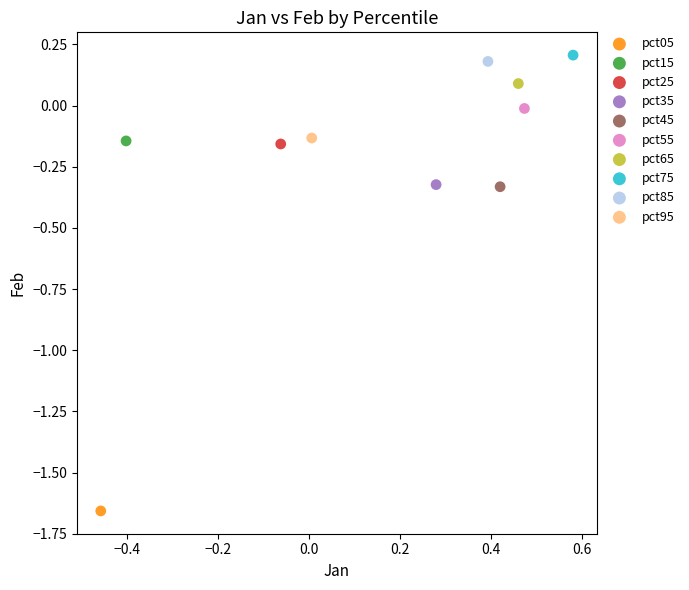

Which series contains the highest Y value?

pct75